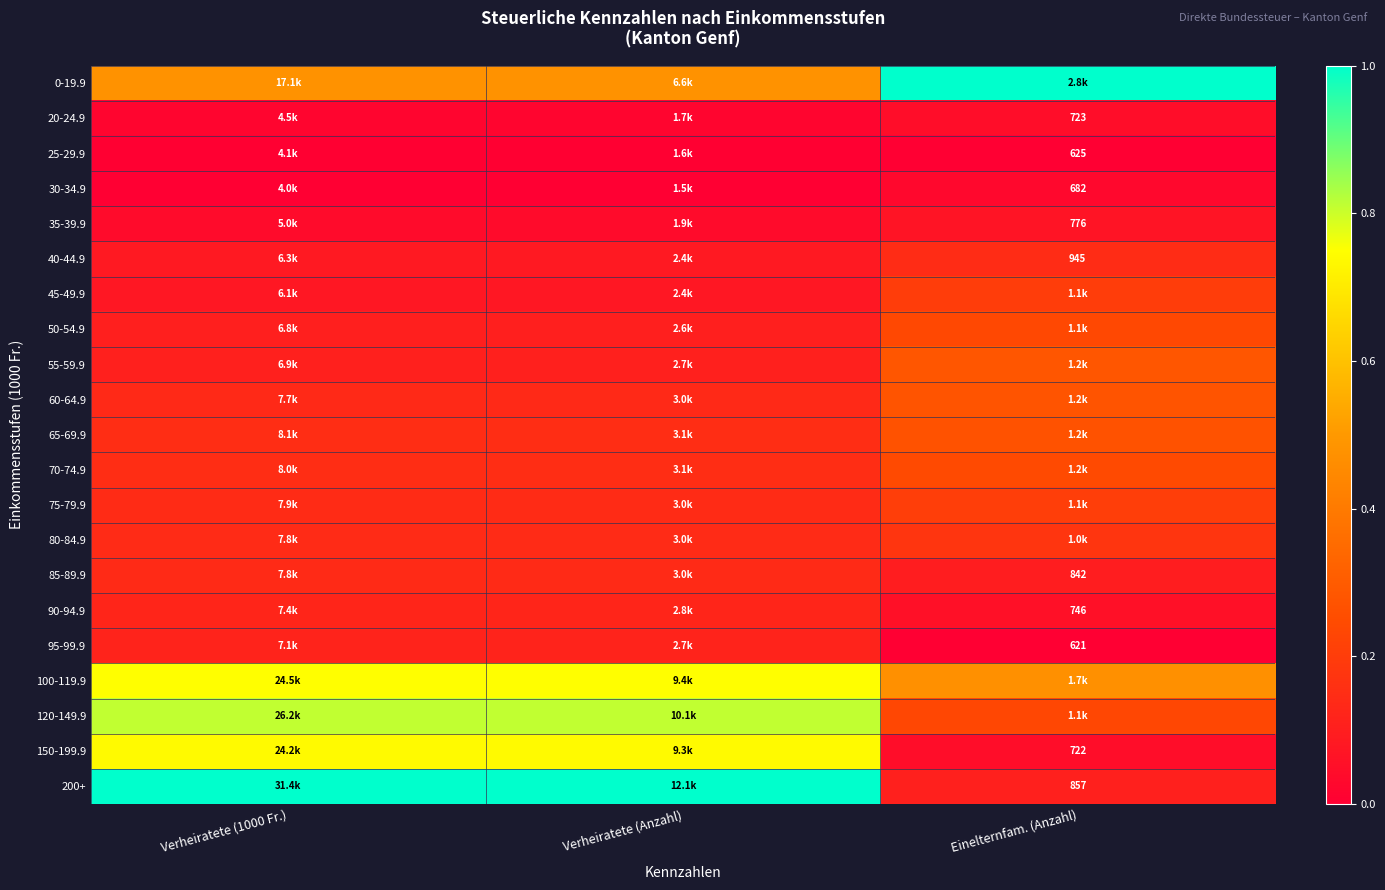

At how many categories does at least one series exceed 0?

3